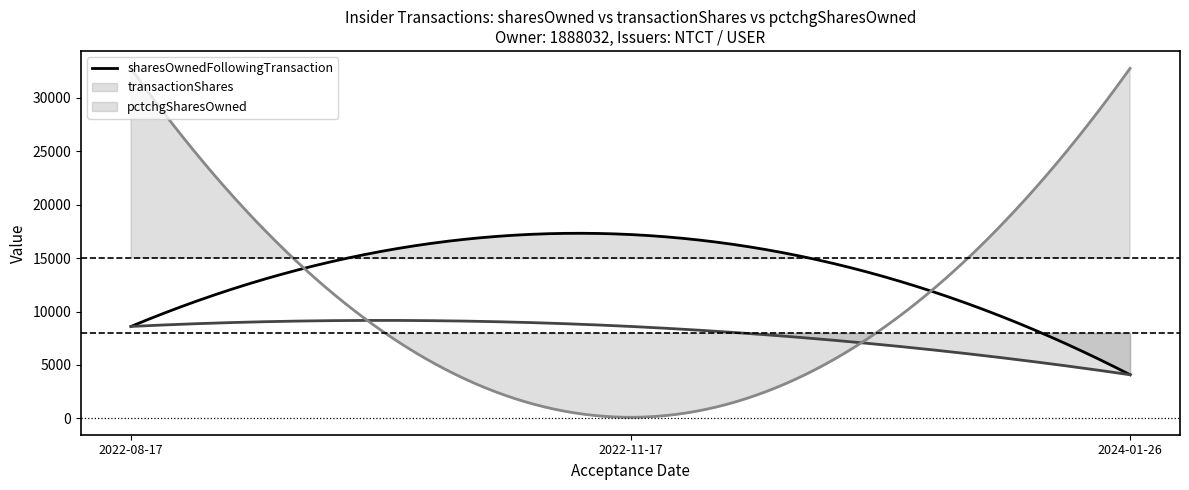

Reading left to right, list all the values displayed in this chart.

sharesOwnedFollowingTransaction: 2024-01-26 14:57:47=4085	2022-11-17 21:51:18=17210	2022-08-17 18:01:54=8605
transactionShares: 2024-01-26 14:57:47=4085	2022-11-17 21:51:18=8605	2022-08-17 18:01:54=8605
pctchgSharesOwned: 2024-01-26 14:57:47=32767	2022-11-17 21:51:18=100	2022-08-17 18:01:54=32767